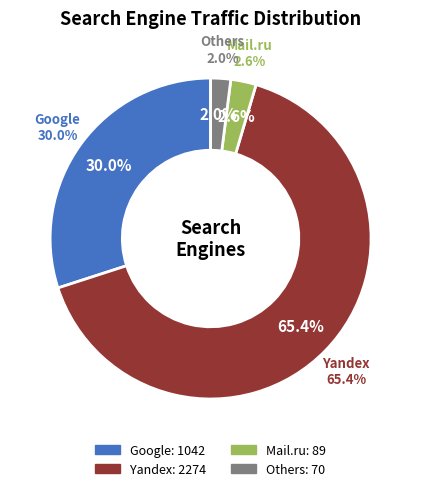

To the nearest percent, what portion does Yandex represent?

65%